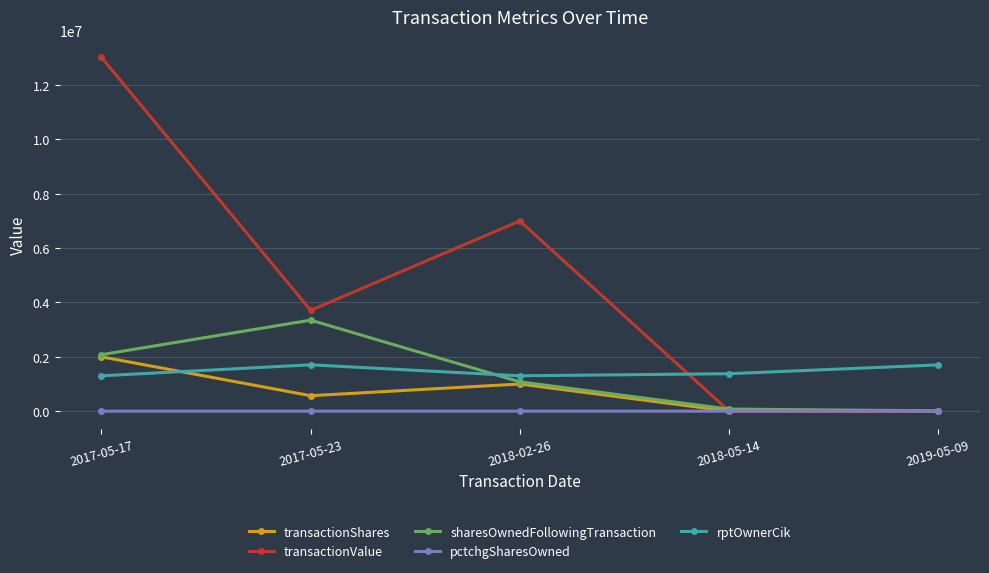

True or false: rptOwnerCik and transactionShares cross at least once.

True